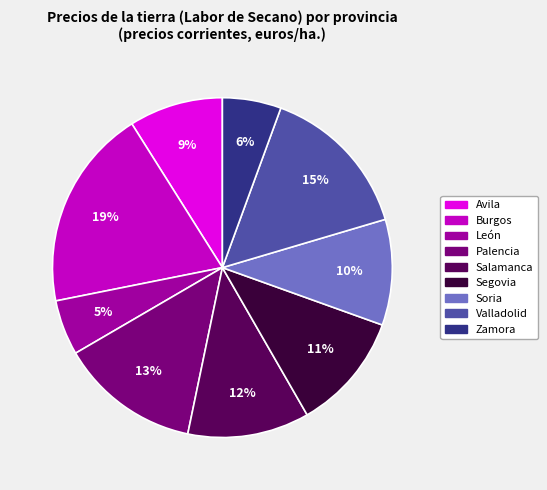

Does León account for over 50% of the chart?

No